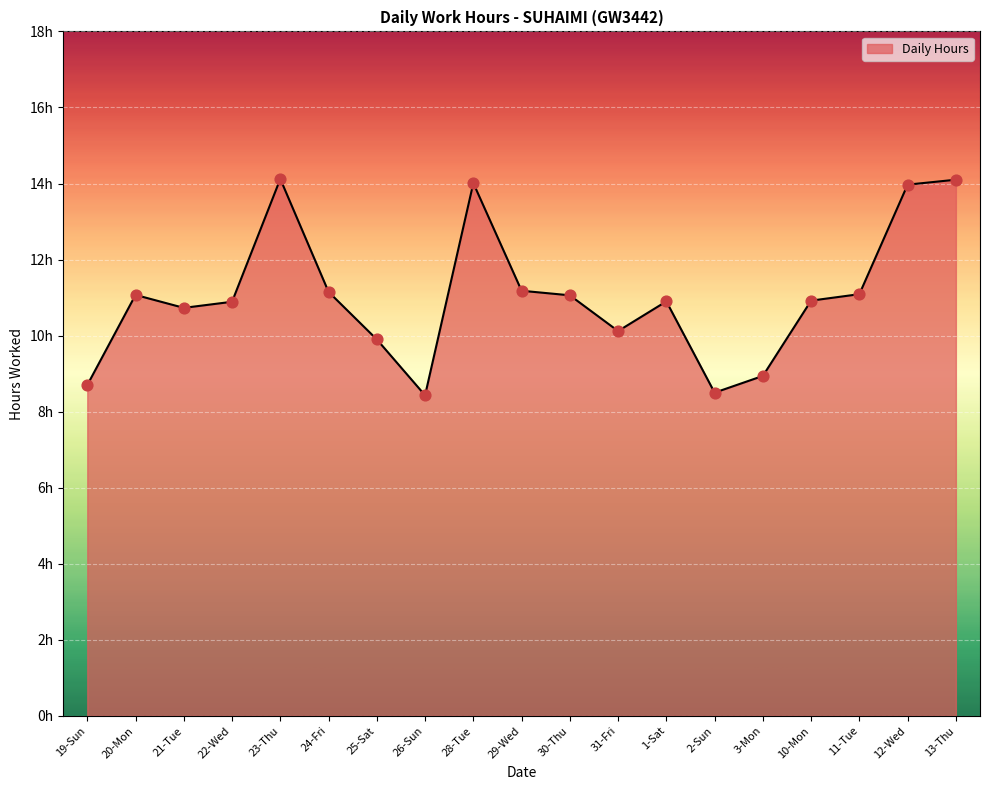

What is the change in value from 21-Tue to 13-Thu?

+3.4